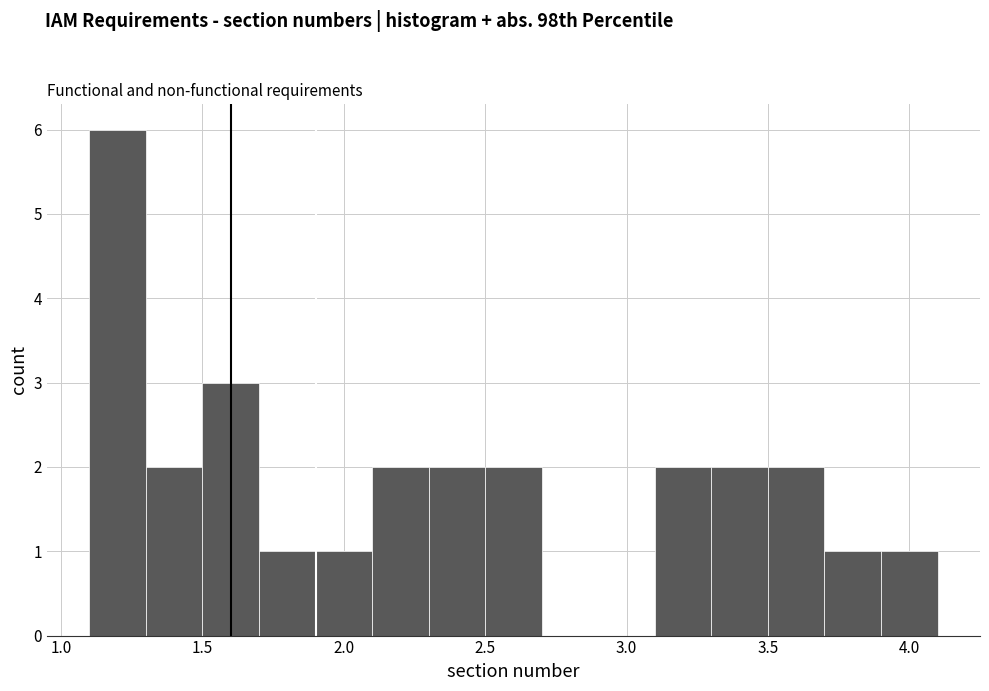

Reading left to right, list every bar in this chart as the range it spans on the x-axis followed by its height. The values are not printed on the chart, so give them approximately, as read against the axis.

1.1 to 1.3: 6
1.3 to 1.5: 2
1.5 to 1.7: 3
1.7 to 1.9: 1
1.9 to 2.1: 1
2.1 to 2.3: 2
2.3 to 2.5: 2
2.5 to 2.7: 2
2.7 to 2.9: 0
2.9 to 3.1: 0
3.1 to 3.3: 2
3.3 to 3.5: 2
3.5 to 3.7: 2
3.7 to 3.9: 1
3.9 to 4.1: 1